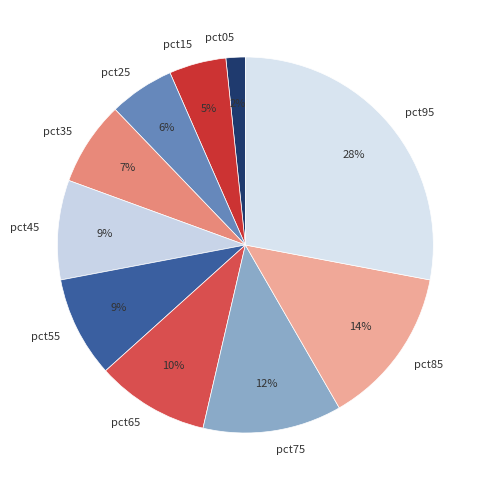

Does any single category account for the majority?

No